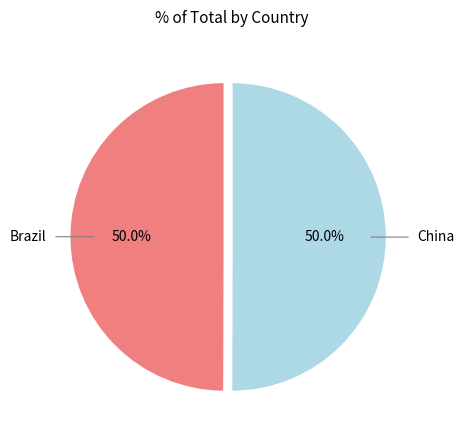

How many slices are in this pie chart?

2